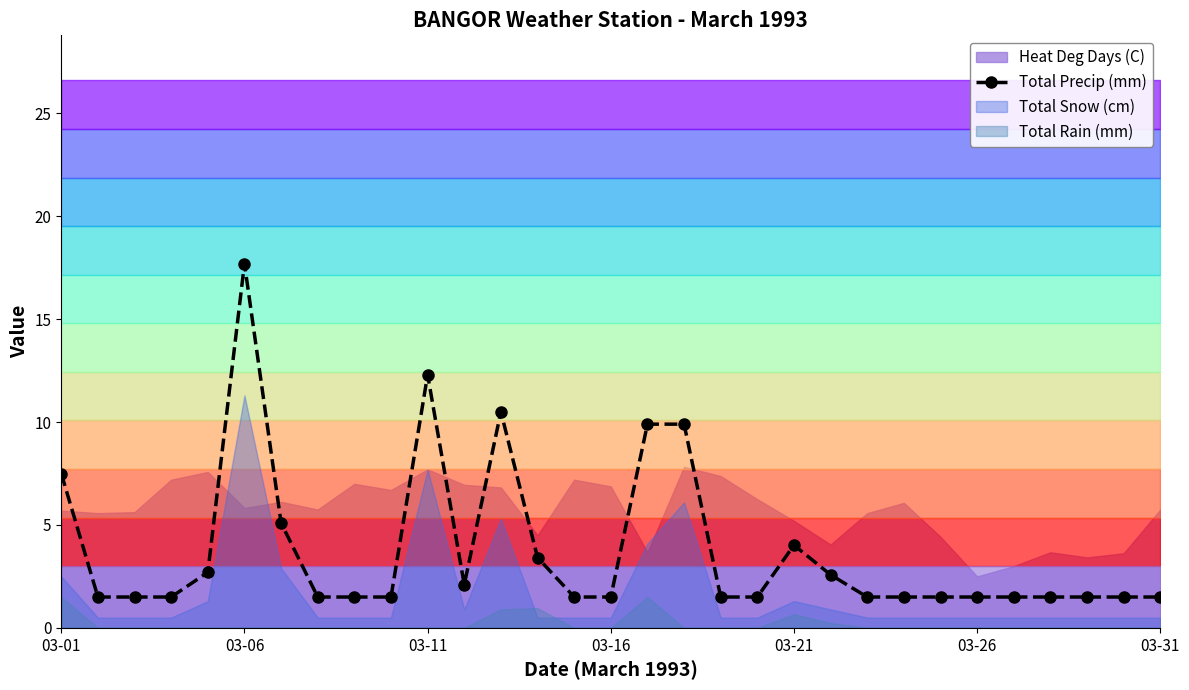

Does the chart display data point markers on the line(s)?

Yes